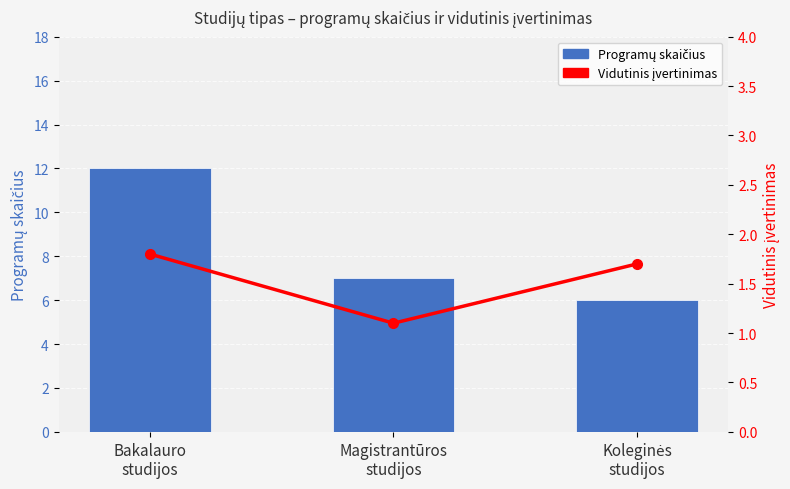

How many series are shown in this chart?

2